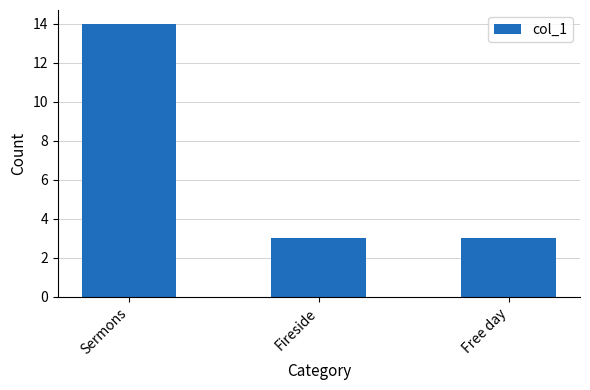

What is the label of the 3rd bar from the right?

Sermons